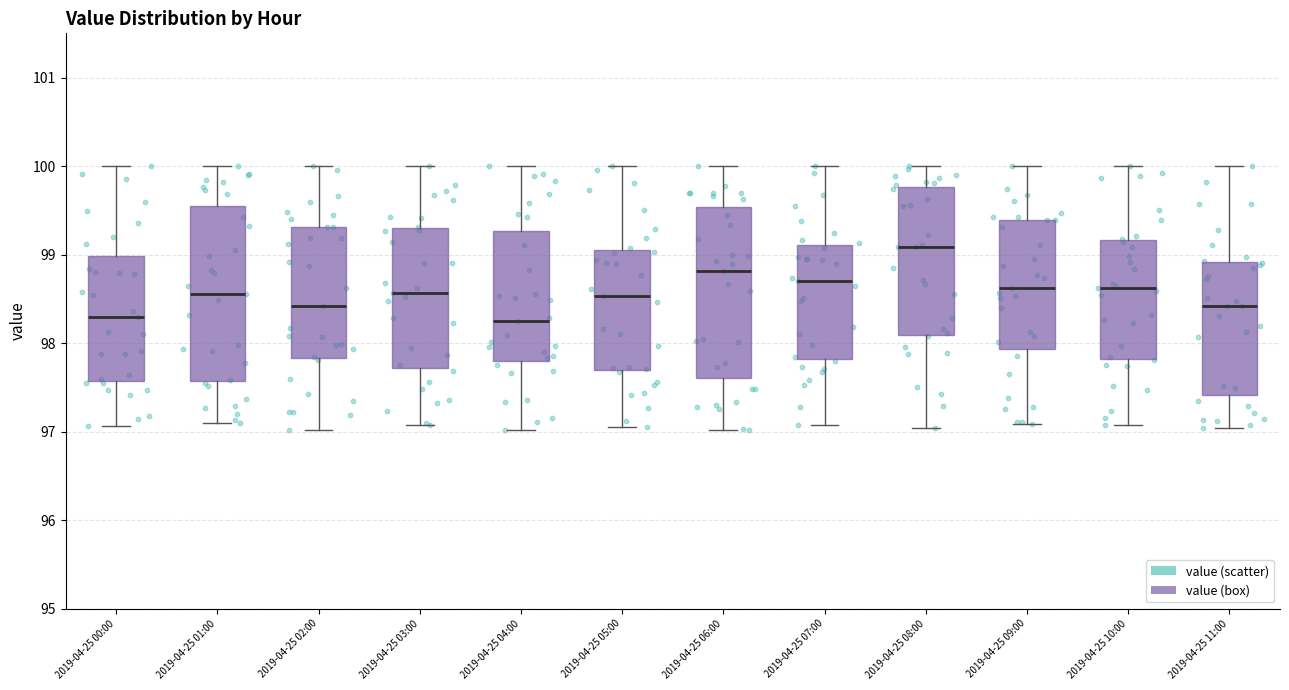

Reading left to right, transcribe this box plot: for each box, give where its median line is, the range the box spans, and where its two whiskers end, as read against the y-axis. The values are not printed on the chart, so give them approximately, as read against the axis.

2019-04-25 00:00: median 98.3, box 97.6 to 99.0, whiskers 97.1 to 100.0
2019-04-25 01:00: median 98.6, box 97.6 to 99.6, whiskers 97.1 to 100.0
2019-04-25 02:00: median 98.4, box 97.8 to 99.3, whiskers 97.0 to 100.0
2019-04-25 03:00: median 98.6, box 97.7 to 99.3, whiskers 97.1 to 100.0
2019-04-25 04:00: median 98.3, box 97.8 to 99.3, whiskers 97.0 to 100.0
2019-04-25 05:00: median 98.5, box 97.7 to 99.1, whiskers 97.0 to 100.0
2019-04-25 06:00: median 98.8, box 97.6 to 99.5, whiskers 97.0 to 100.0
2019-04-25 07:00: median 98.7, box 97.8 to 99.1, whiskers 97.1 to 100.0
2019-04-25 08:00: median 99.1, box 98.1 to 99.8, whiskers 97.0 to 100.0
2019-04-25 09:00: median 98.6, box 97.9 to 99.4, whiskers 97.1 to 100.0
2019-04-25 10:00: median 98.6, box 97.8 to 99.2, whiskers 97.1 to 100.0
2019-04-25 11:00: median 98.4, box 97.4 to 98.9, whiskers 97.0 to 100.0